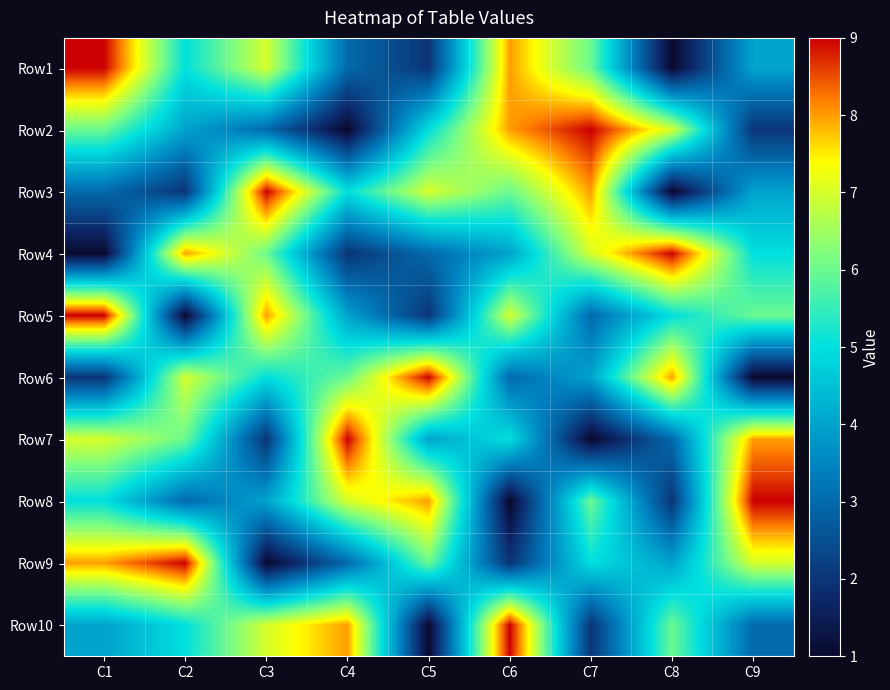

What is the minimum value shown in the chart?

1